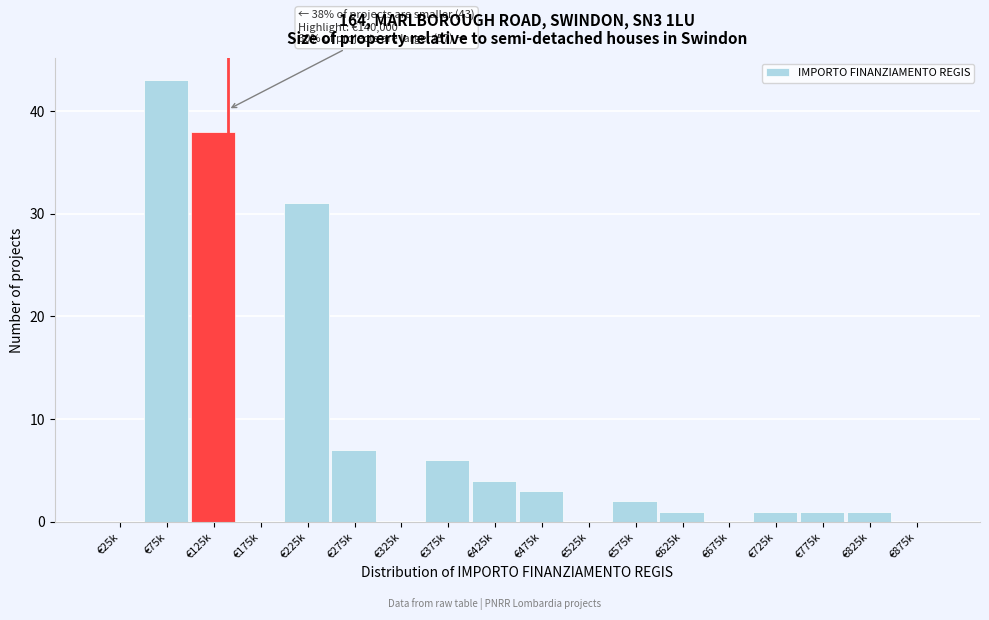

Reading left to right, extract all data points from this chart.

€25k=0	€75k=43	€125k=38	€175k=0	€225k=31	€275k=7	€325k=0	€375k=6	€425k=4	€475k=3	€525k=0	€575k=2	€625k=1	€675k=0	€725k=1	€775k=1	€825k=1	€875k=0